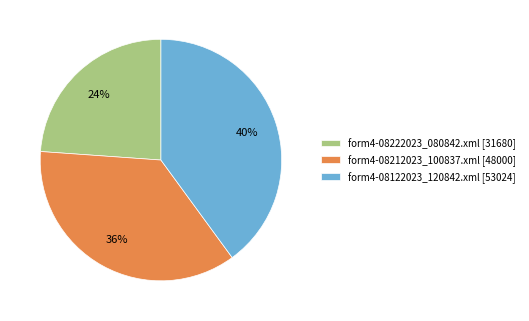

Approximately how many times larger is the value at form4-08222023_080842.xml [31680] compared to form4-08212023_100837.xml [48000]?

0.7